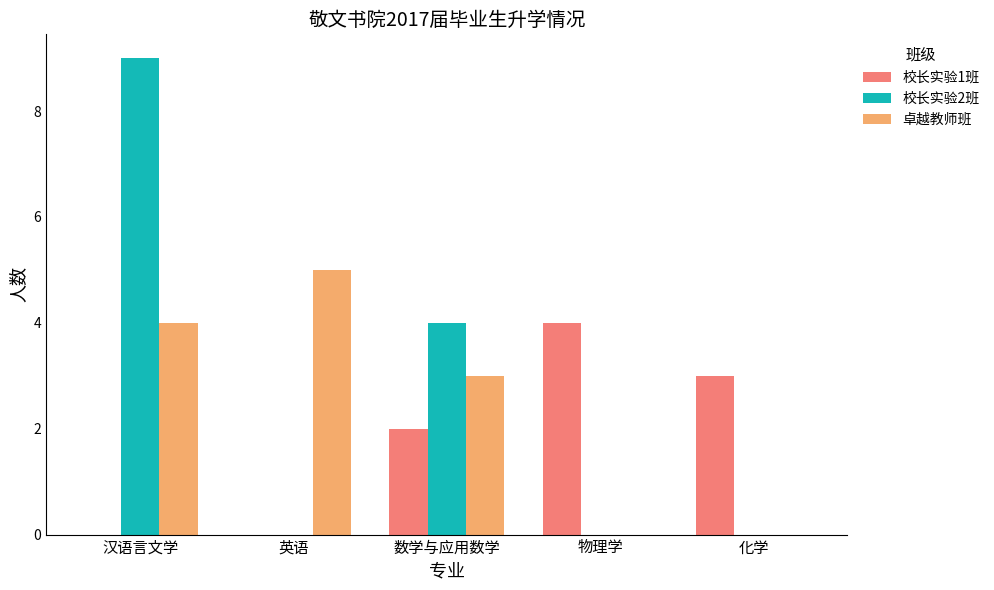

How many groups of bars are there?

5